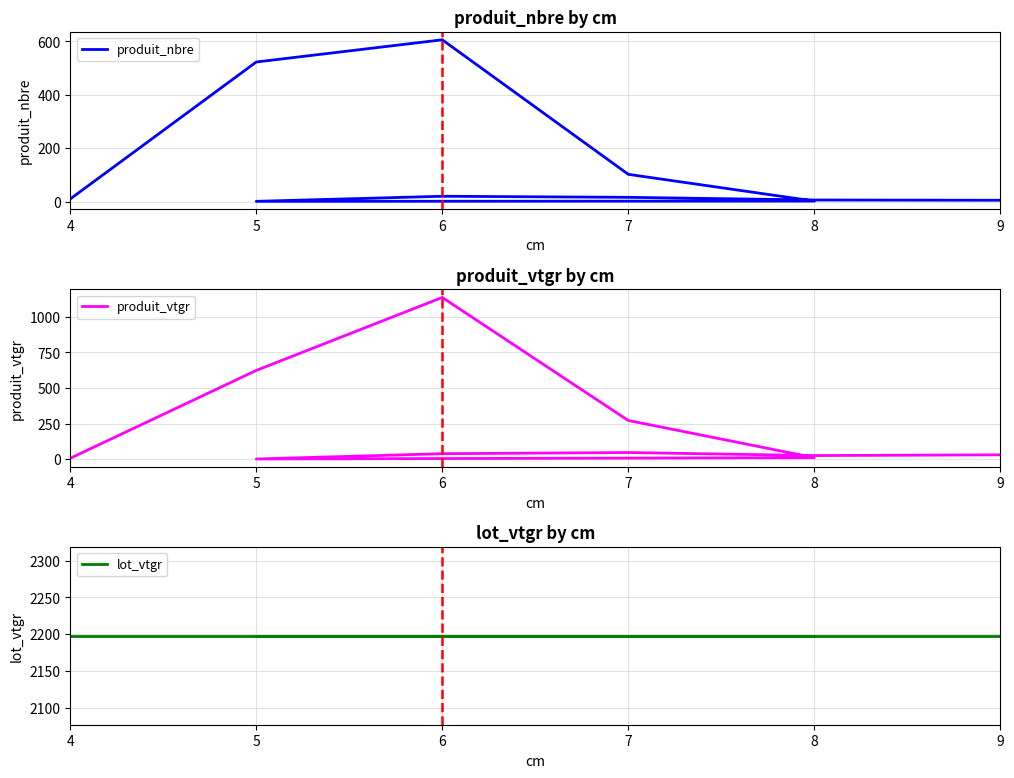

Does the chart display data point markers on the line(s)?

No